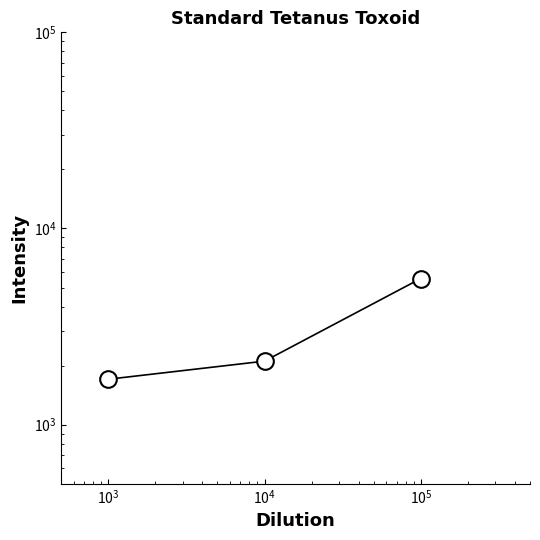

How many lines are shown in the chart?

1